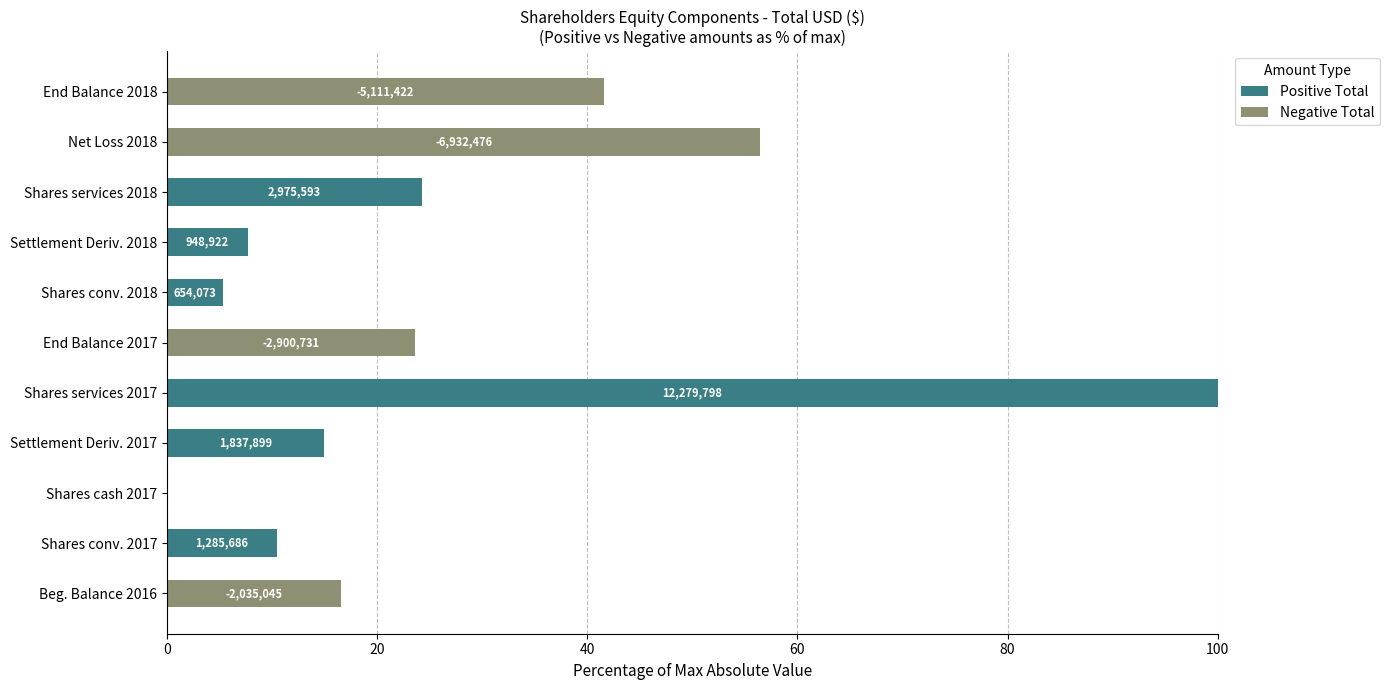

What is the sum of the Positive Total values at Beg. Balance 2016 and Shares services 2018?

24.2